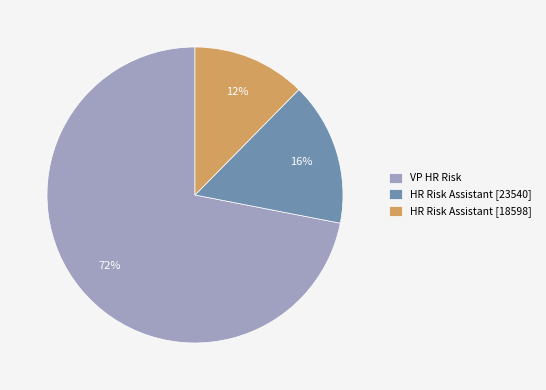

Rank the categories by value from highest to lowest.

VP HR Risk, HR Risk Assistant [23540], HR Risk Assistant [18598]